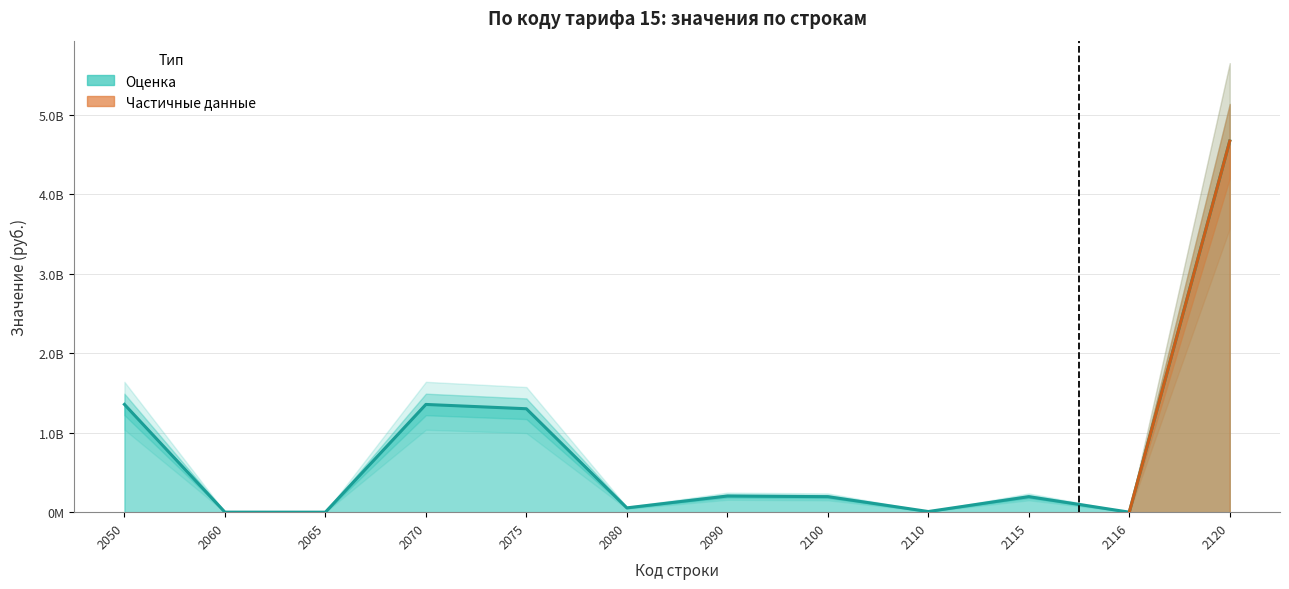

How many values are below 195271288?

6